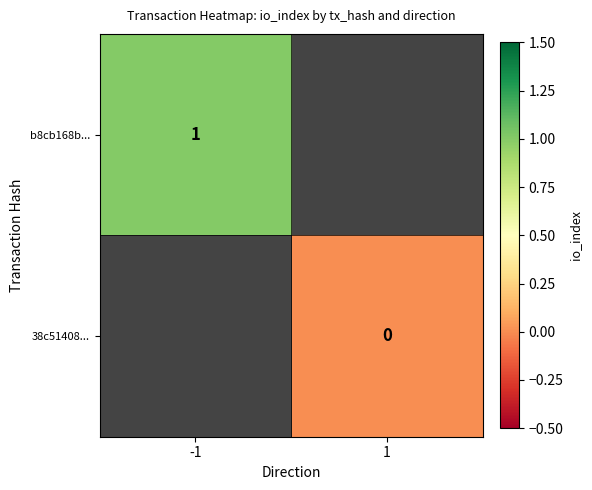

At how many categories does at least one series exceed 0?

1